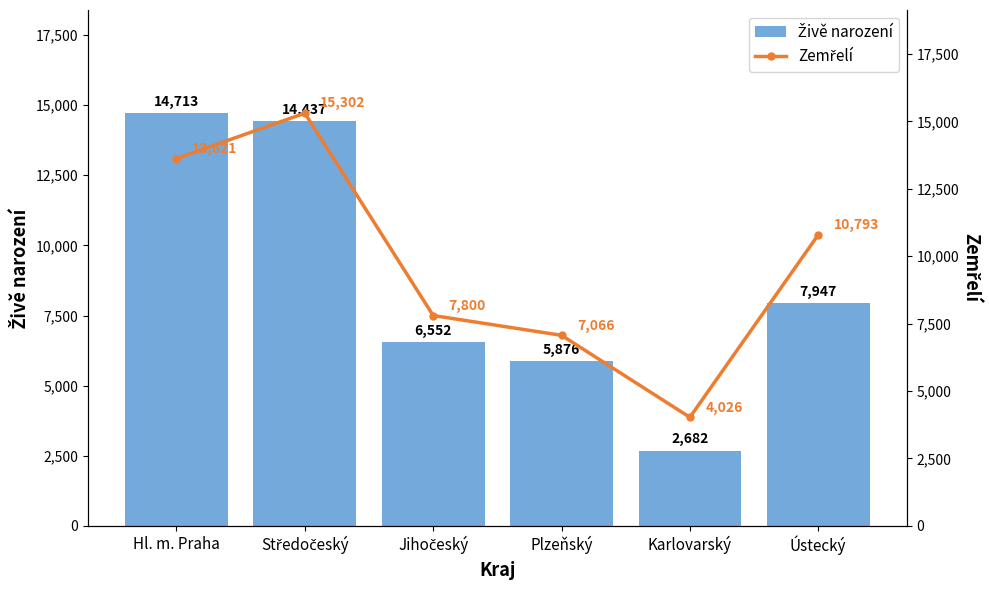

What is the greatest value displayed?

15302